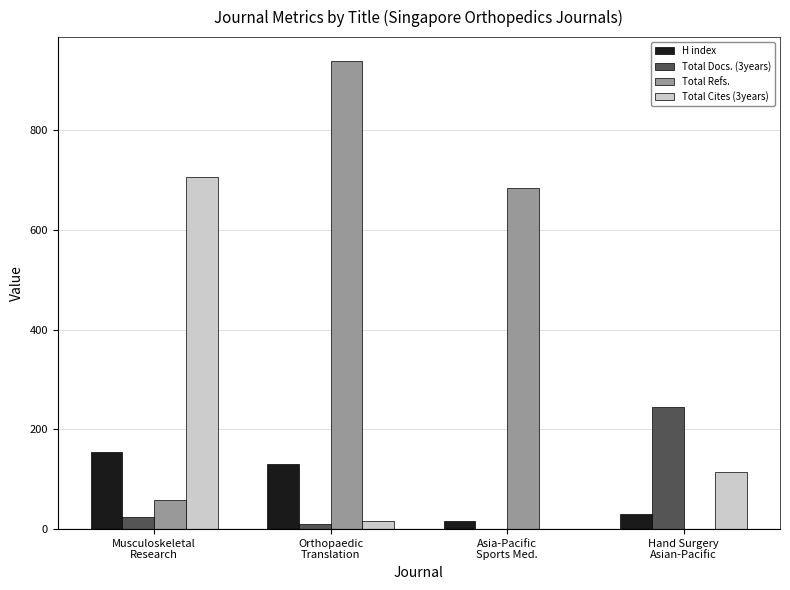

Which category has the highest value in the Total Cites (3years) series?

Musculoskeletal
Research